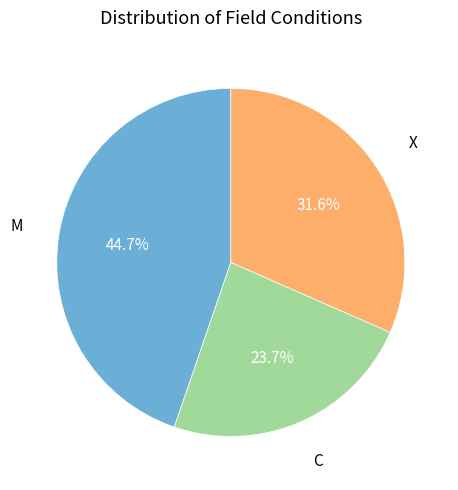

To the nearest percent, what is the difference between the C and M slice percentages?

21%